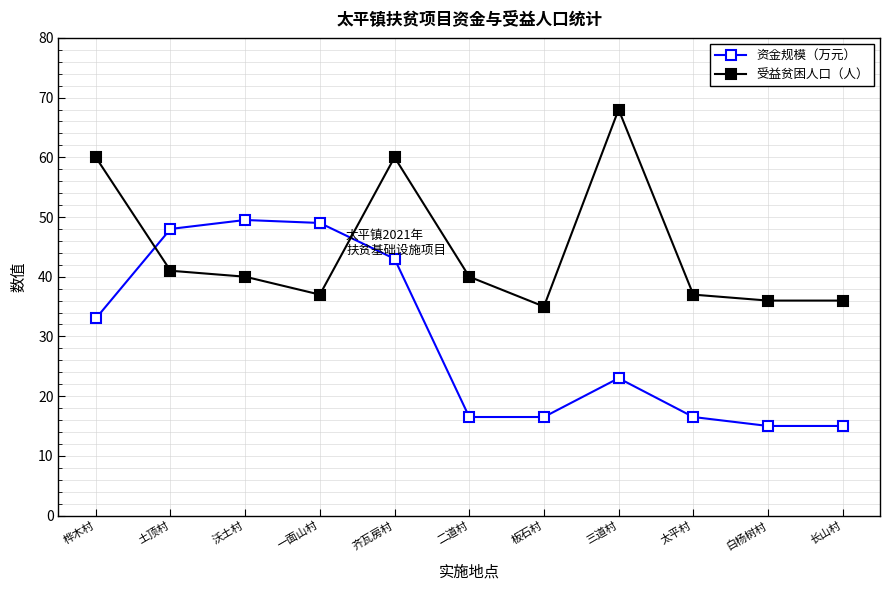

Count the number of categories in the chart.

11